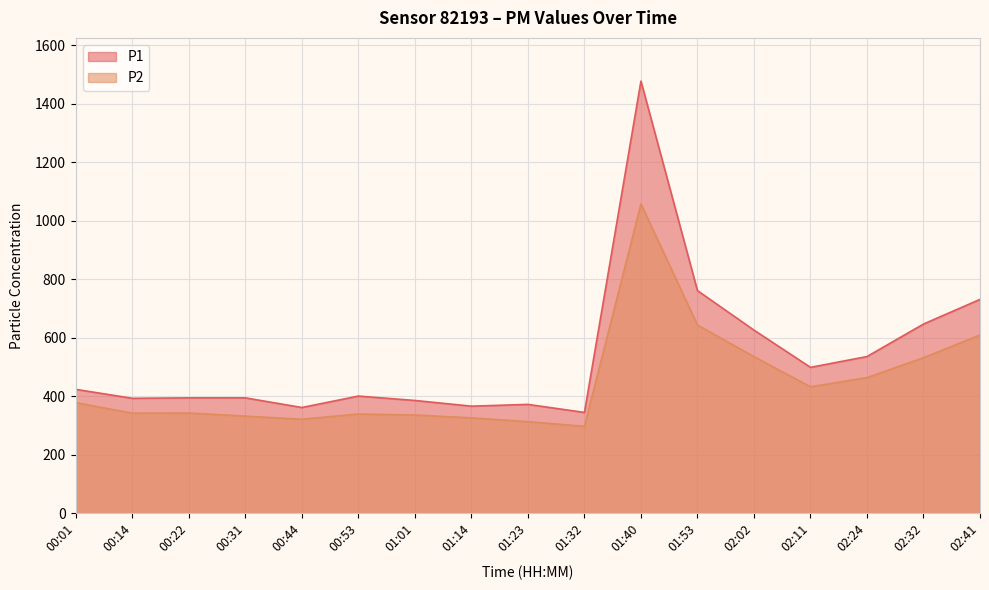

At which label is P1 closest to 911?

01:53